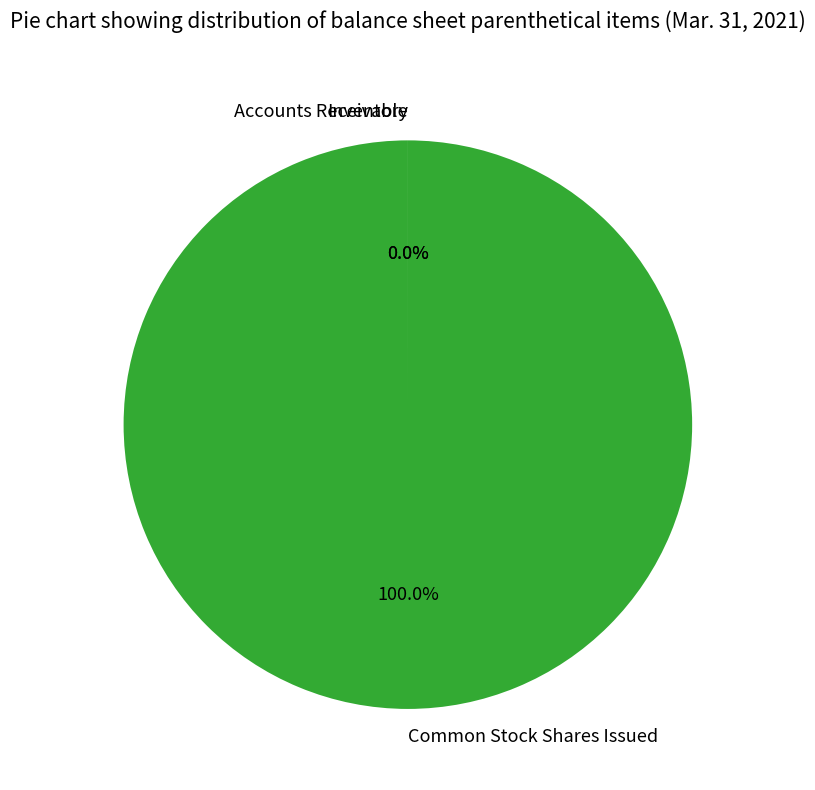

Which slice is the largest?

Common Stock Shares Issued